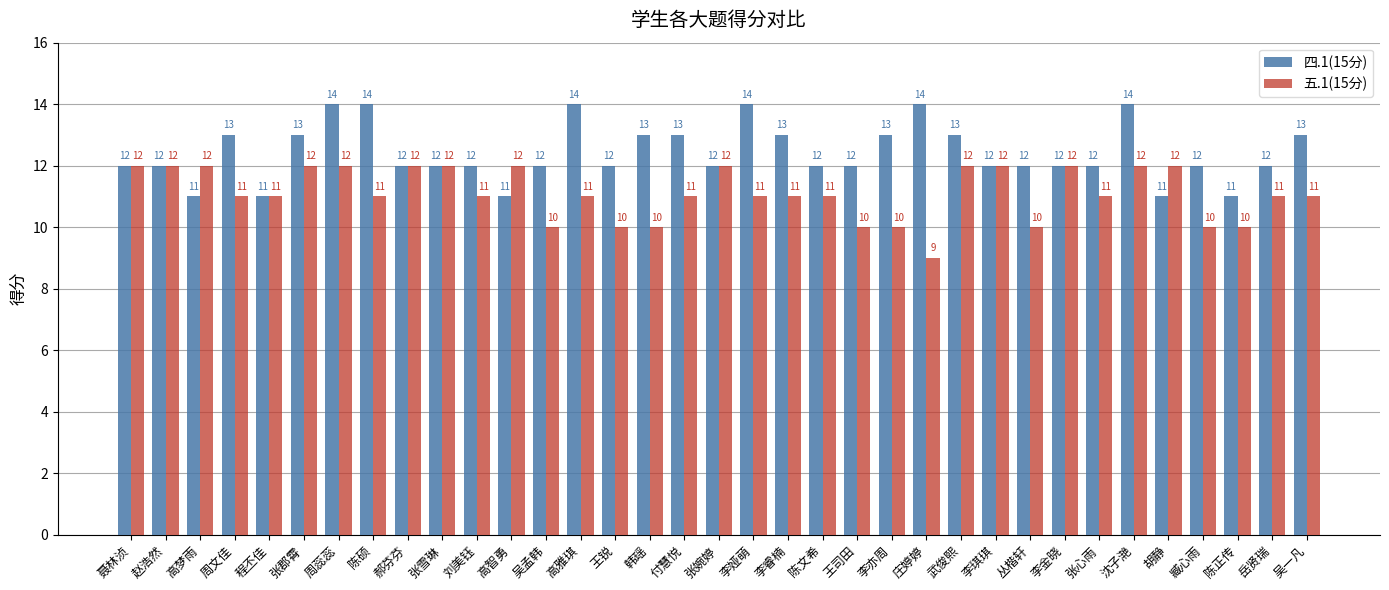

What is the difference between the 四.1(15分) values at 刘美钰 and 张郡霄?

1